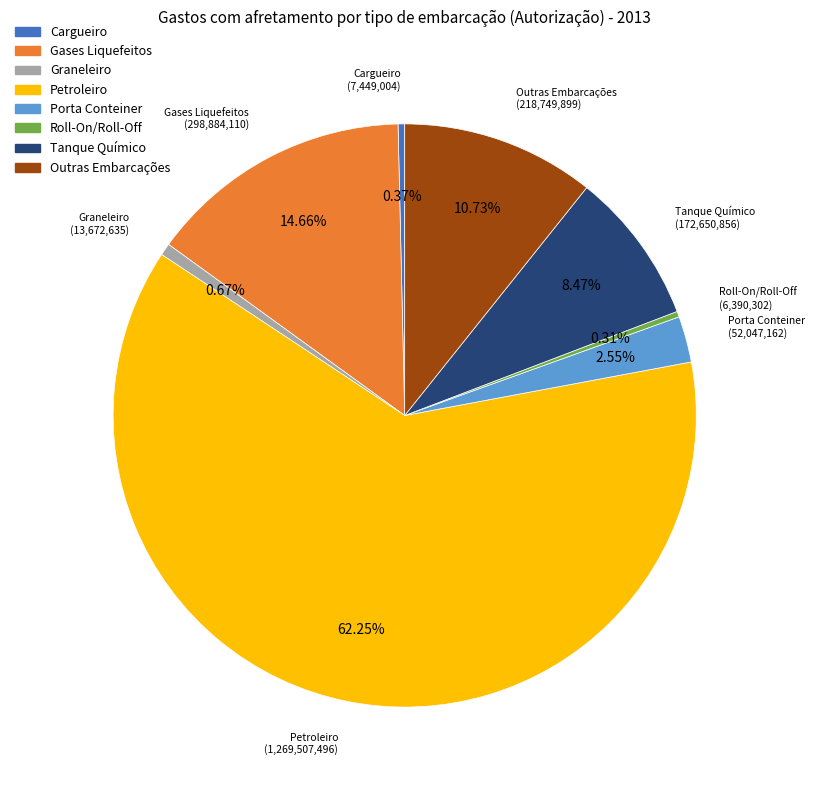

Which slice represents more than half of the pie?

Petroleiro